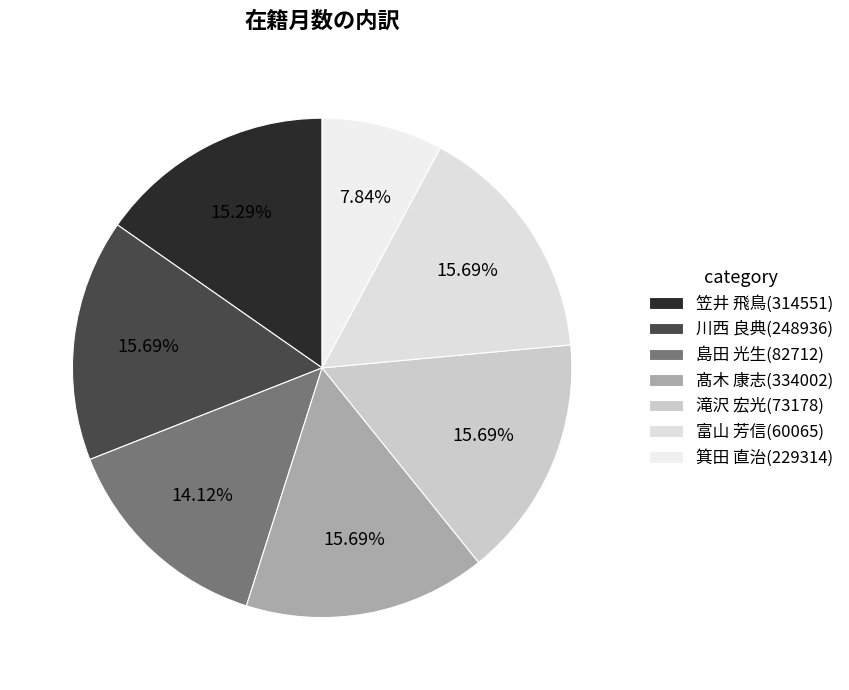

Count the number of slices in the pie.

7